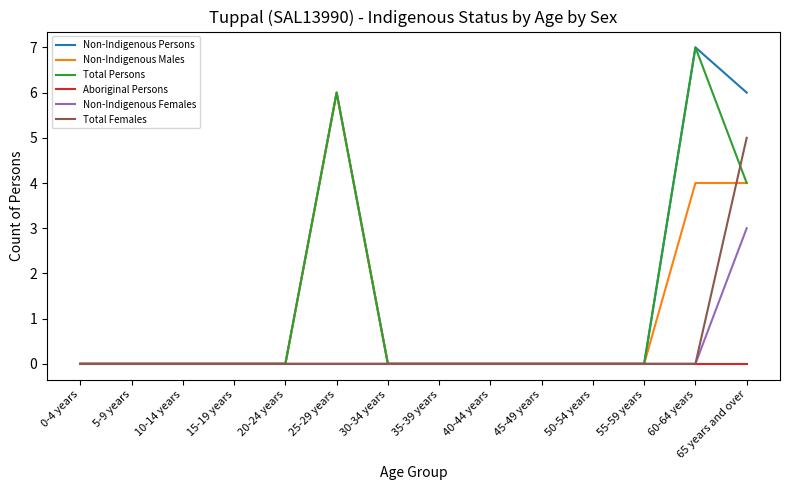

What position from the right is 30-34 years?

8